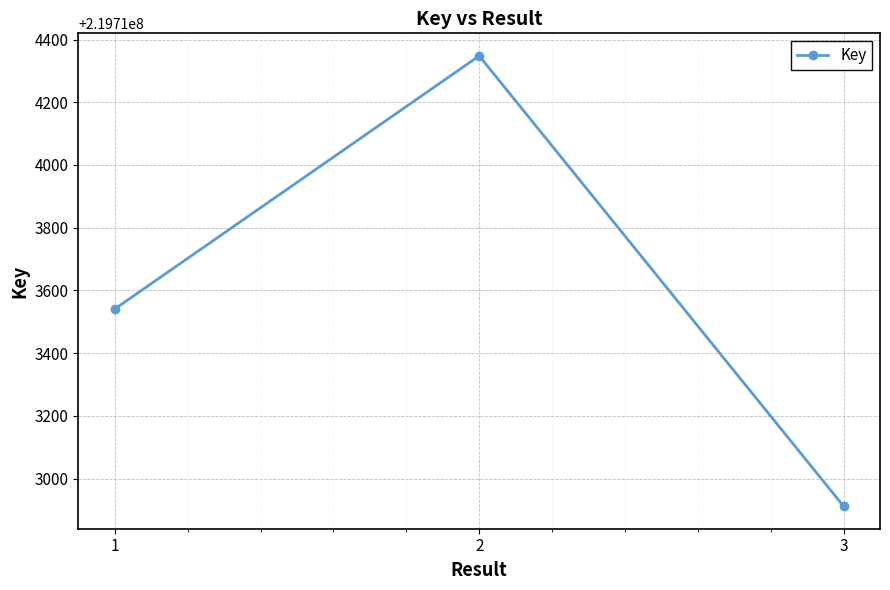

Rank the categories by value from lowest to highest.

3, 1, 2